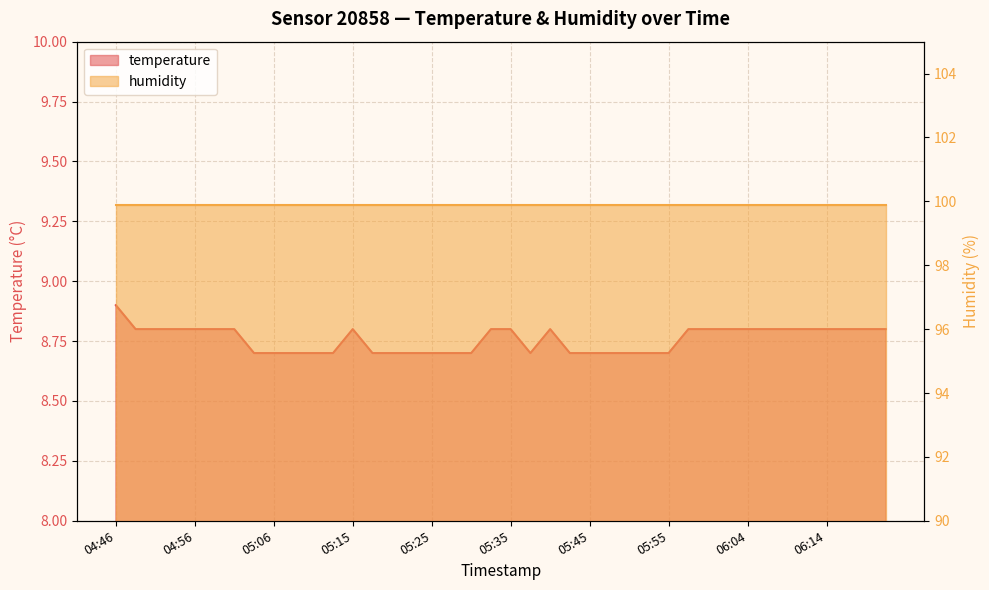

Rank the categories by value from lowest to highest.

05:03, 05:06, 05:08, 05:11, 05:13, 05:18, 05:20, 05:23, 05:25, 05:28, 05:30, 05:37, 05:42, 05:45, 05:47, 05:50, 05:52, 05:55, 04:49, 04:51, 04:54, 04:56, 04:58, 05:01, 05:15, 05:32, 05:35, 05:40, 05:57, 05:59, 06:02, 06:04, 06:07, 06:09, 06:12, 06:14, 06:17, 06:19, 06:22, 04:46